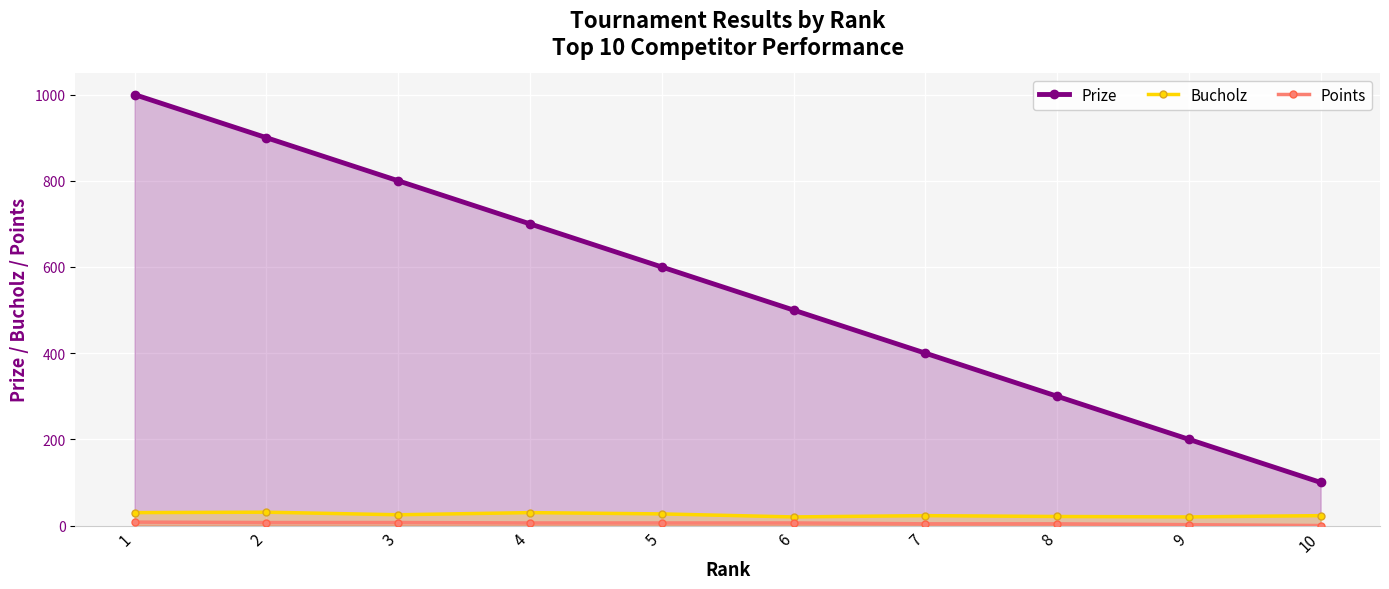

The Bucholz series shows 12 at 6. True or false?

False